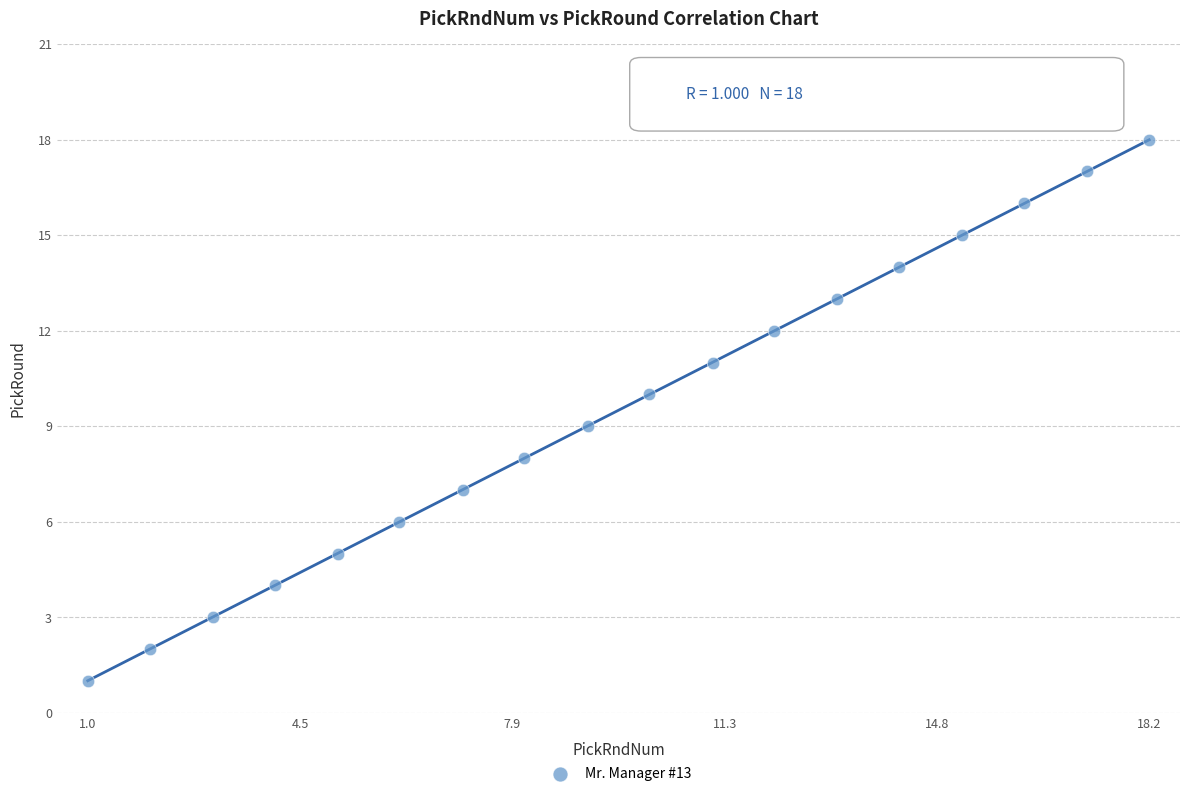

What is the range of Y values (max minus min)?

17